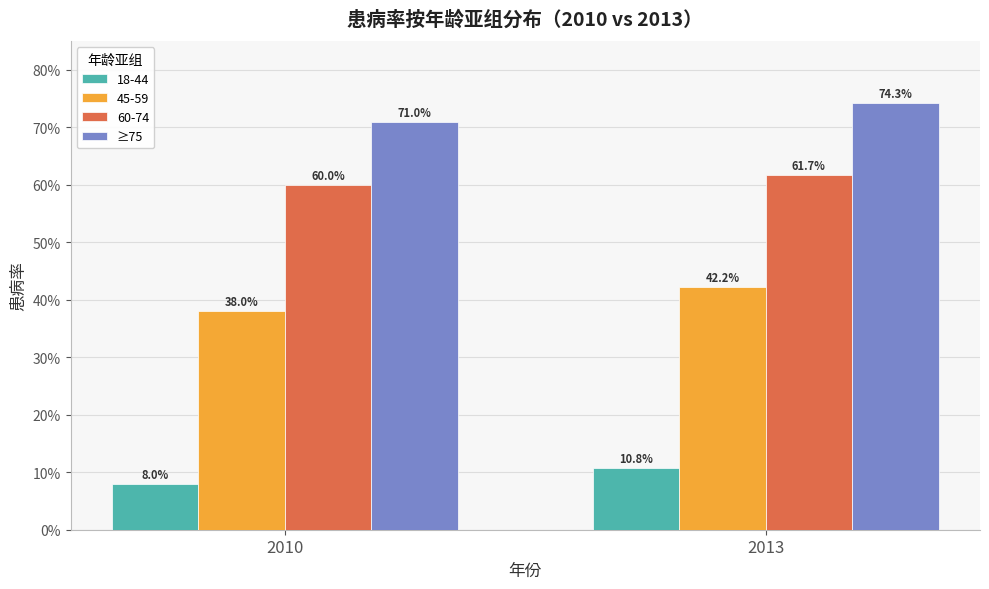

What are all the series names shown in the legend?

18-44, 45-59, 60-74, ≥75